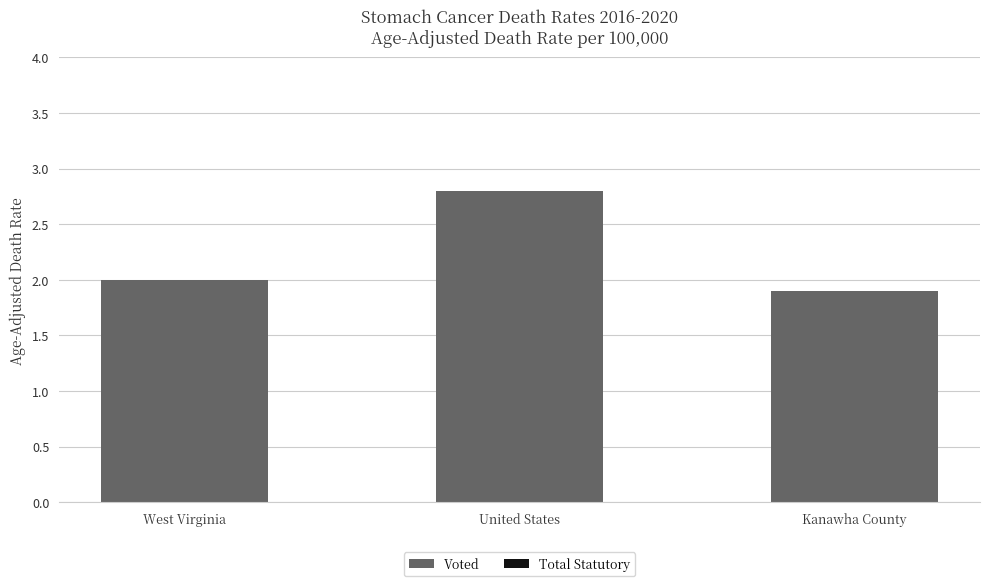

Reading left to right, transcribe all the data shown in this chart.

2.0	2.8	1.9